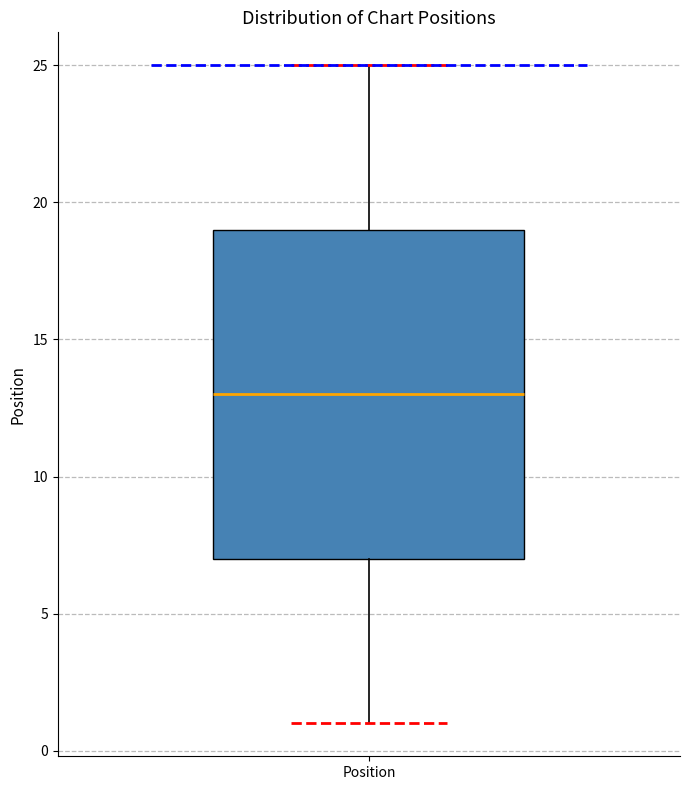

Where is the lower edge of the box for Position on the y-axis? The values are not printed on the chart, so give them approximately, as read against the axis.

7